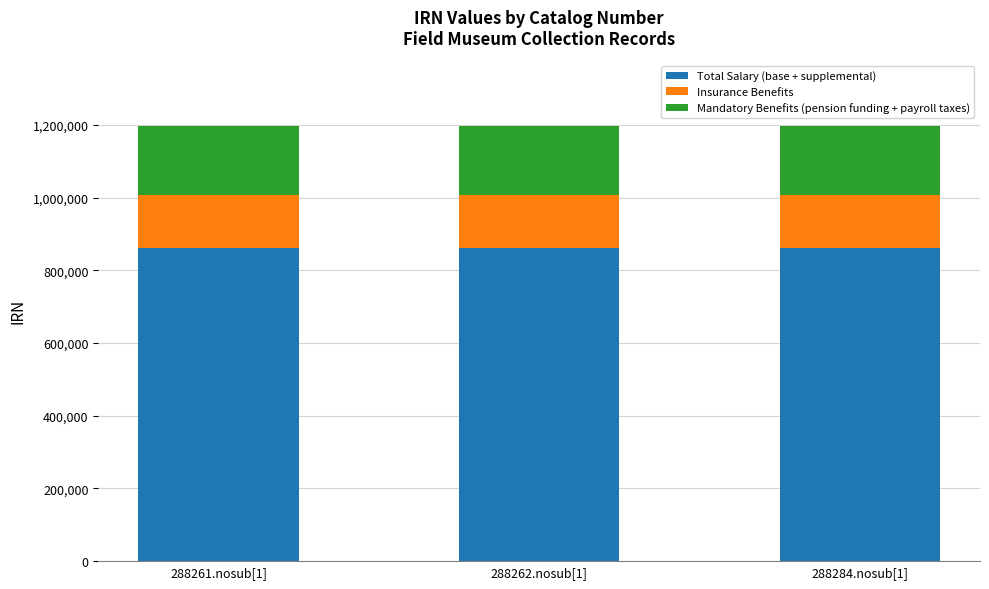

The Total Salary (base + supplemental) series shows 251296 at 288284.nosub[1]. True or false?

False